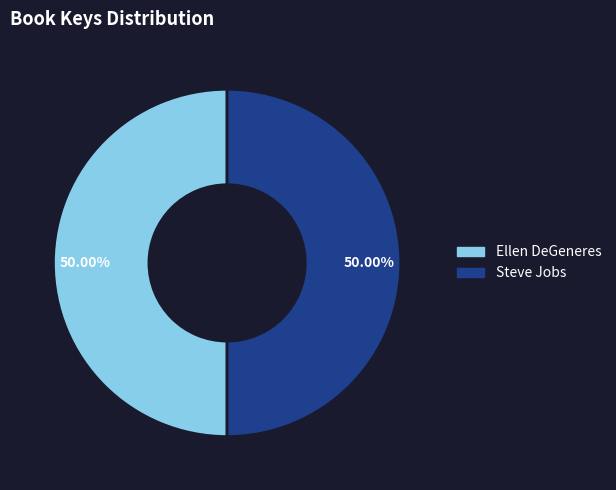

What is the ratio of the value at Steve Jobs to the value at Ellen DeGeneres?

1.0